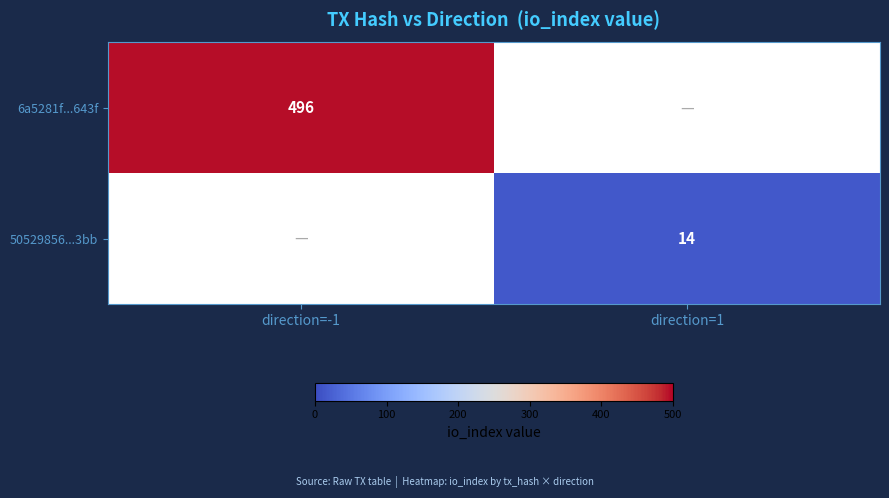

How many series are shown in this chart?

2